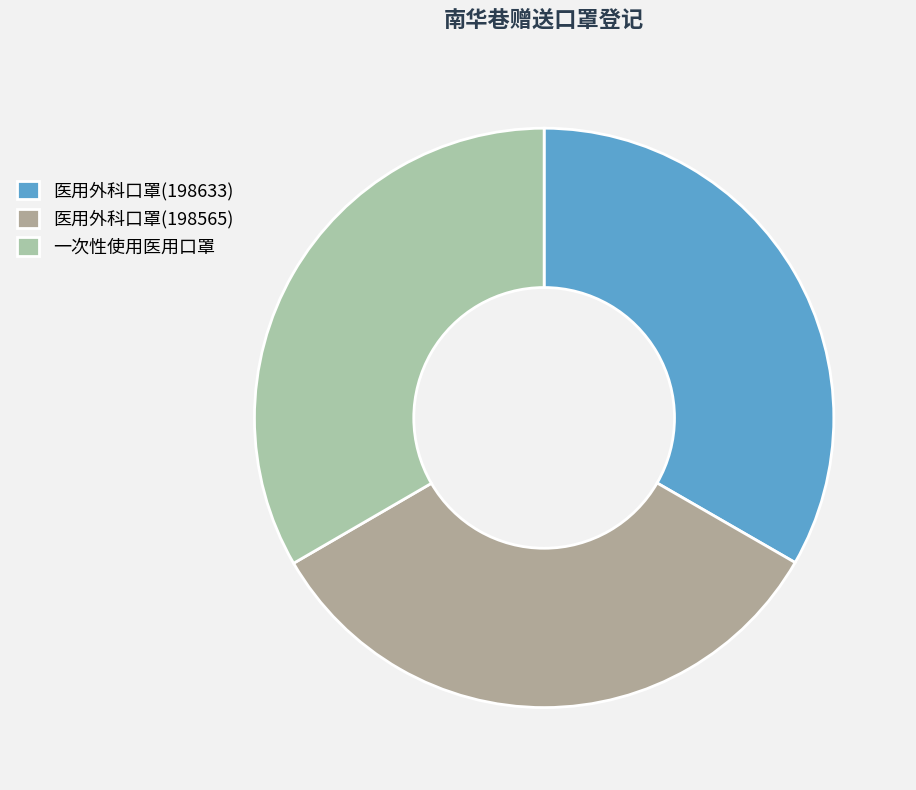

Is 医用外科口罩(198633) the majority of the pie?

No